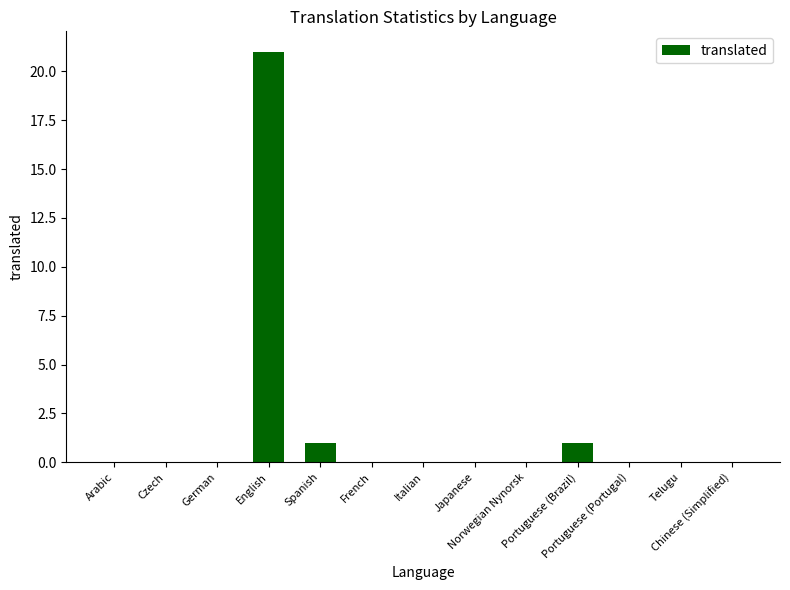

What is the sum of all values?

23